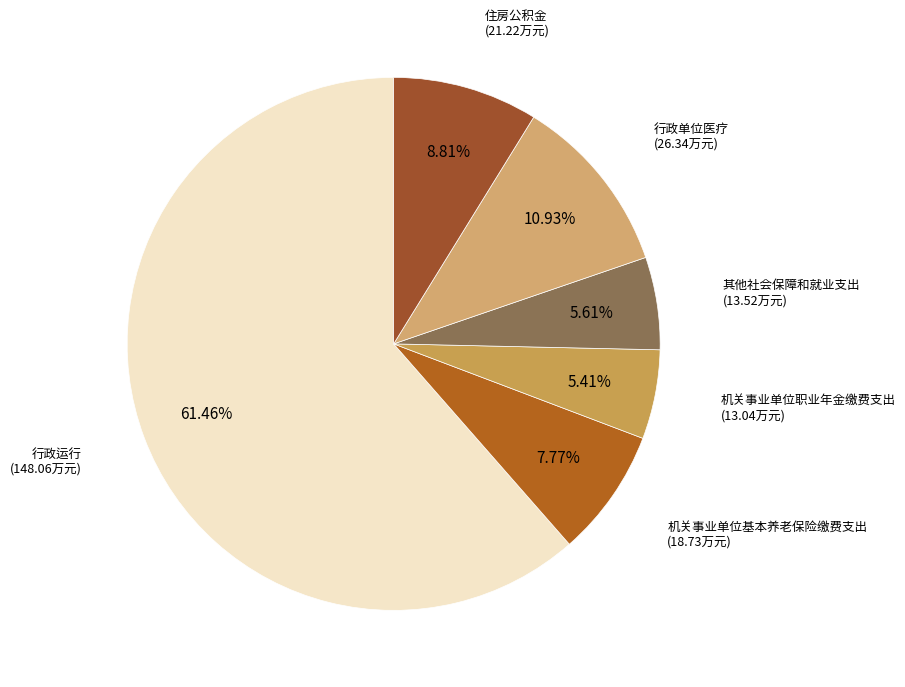

Between 行政单位医疗 and 住房公积金, which is larger?

行政单位医疗